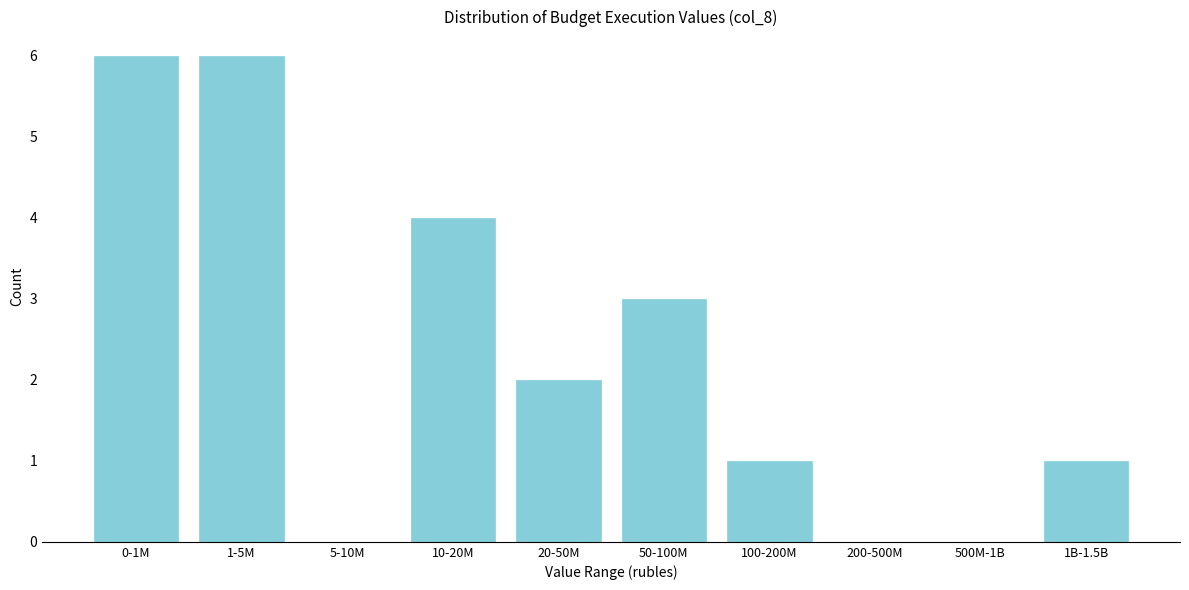

Reading right to left, what are all the values shown in this chart?

1B-1.5B=1	500M-1B=0	200-500M=0	100-200M=1	50-100M=3	20-50M=2	10-20M=4	5-10M=0	1-5M=6	0-1M=6